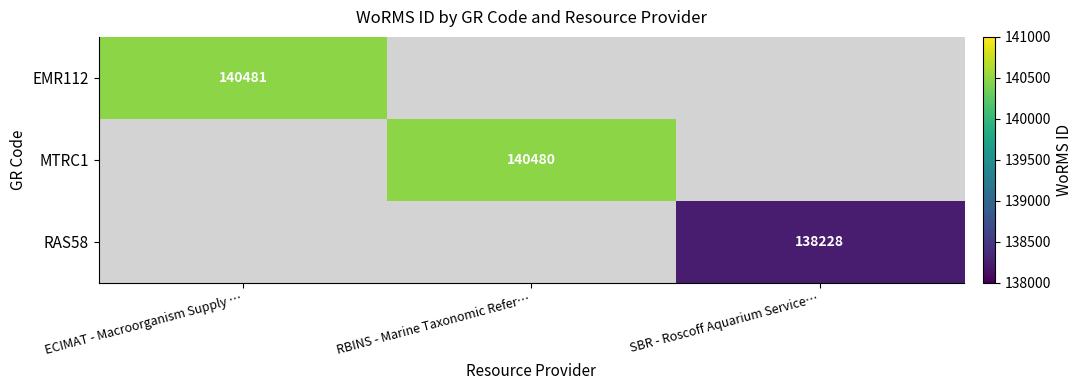

At how many categories does at least one series exceed 138561?

2